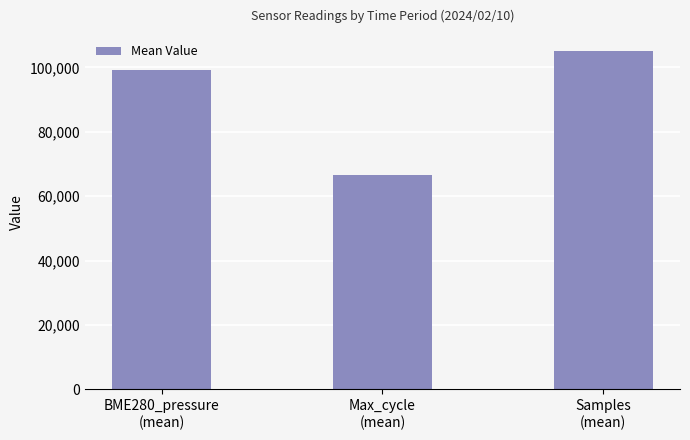

Between Samples
(mean) and Max_cycle
(mean), which is larger?

Samples
(mean)